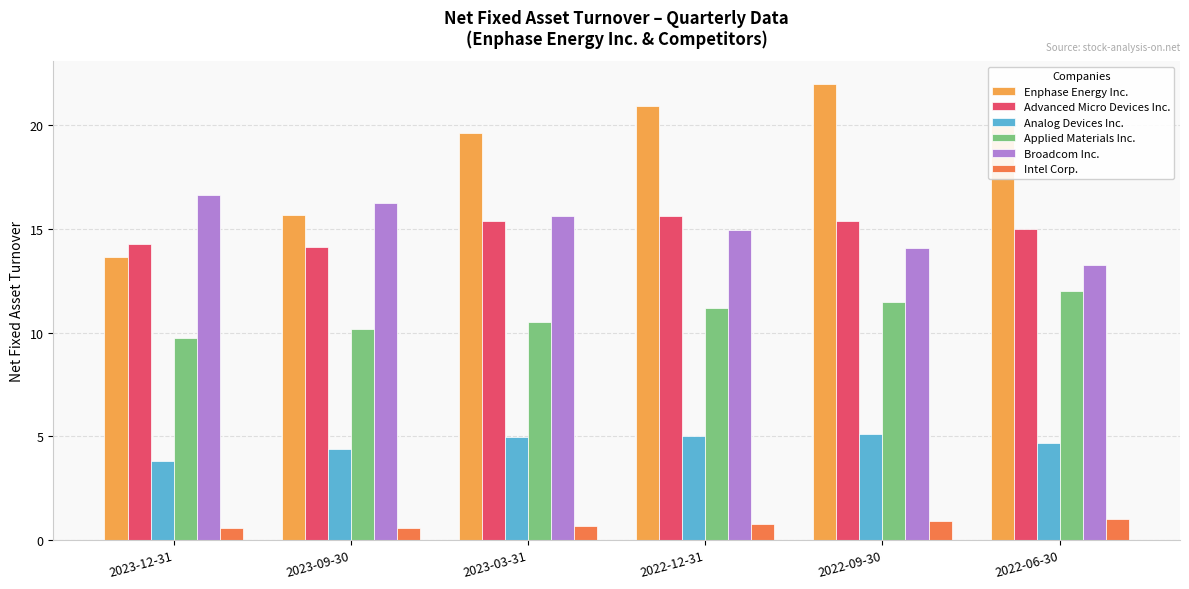

Rank the categories by Enphase Energy Inc. value from lowest to highest.

2023-12-31, 2023-09-30, 2023-03-31, 2022-06-30, 2022-12-31, 2022-09-30